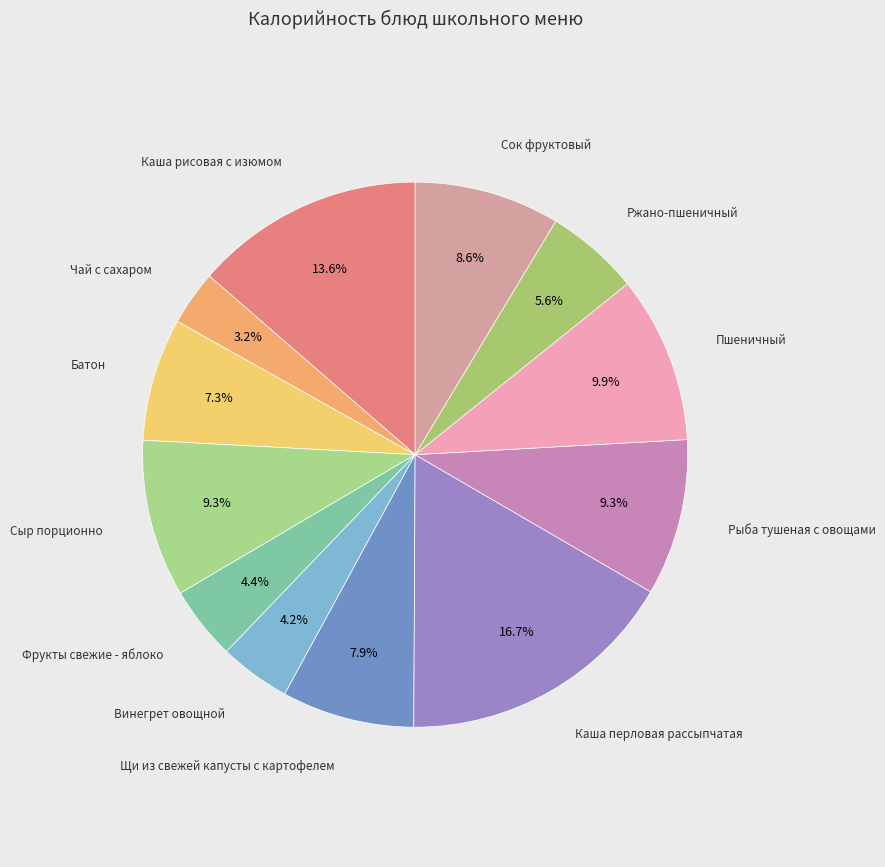

How many slices are in this pie chart?

12